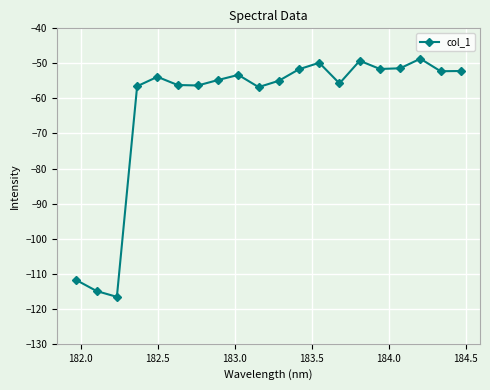

What is the value of the 18th point from the left?

-48.7